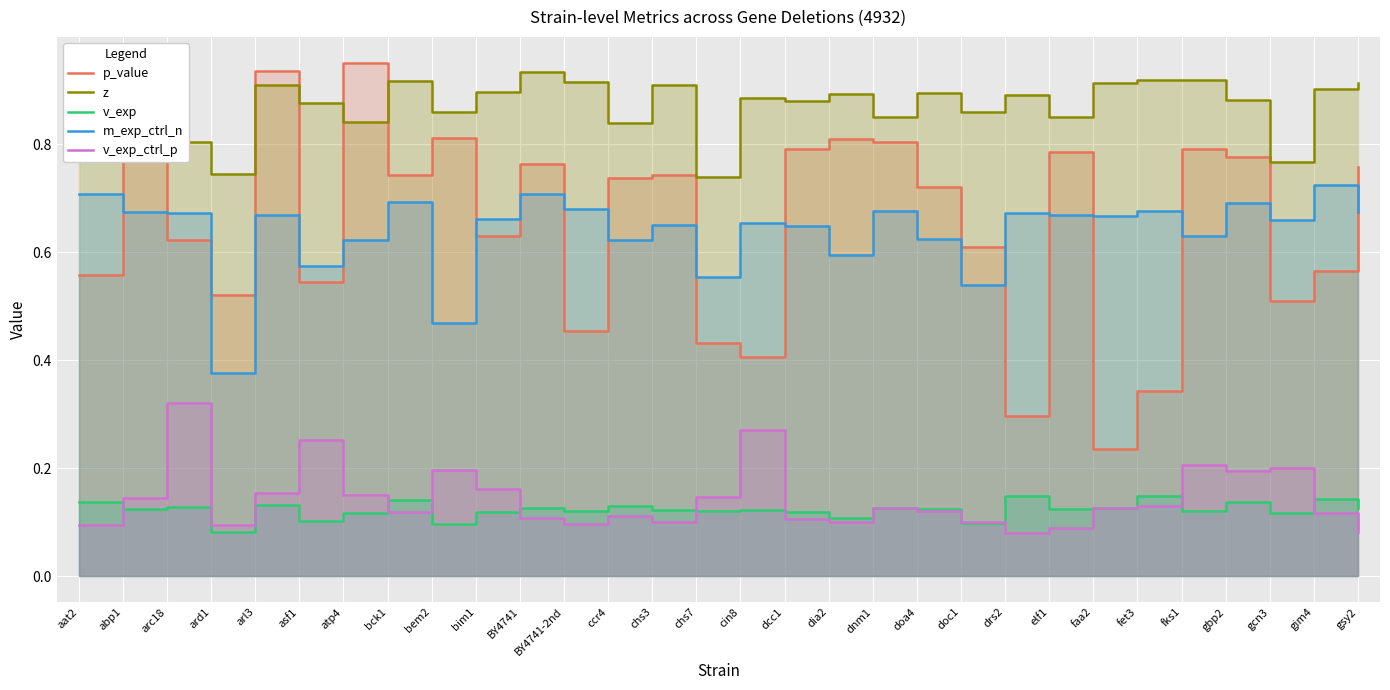

List the series in order of their peak value, highest first.

p_value, z, m_exp_ctrl_n, v_exp_ctrl_p, v_exp